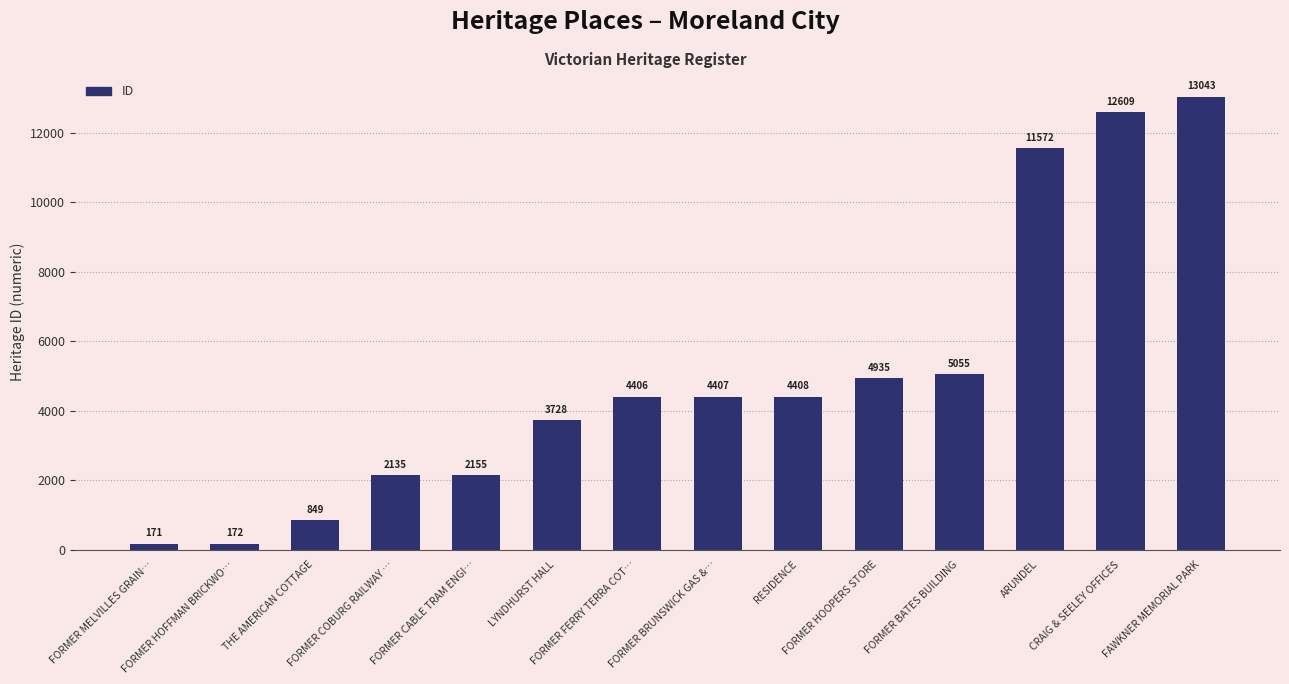

How many data points are less than 4407?

7